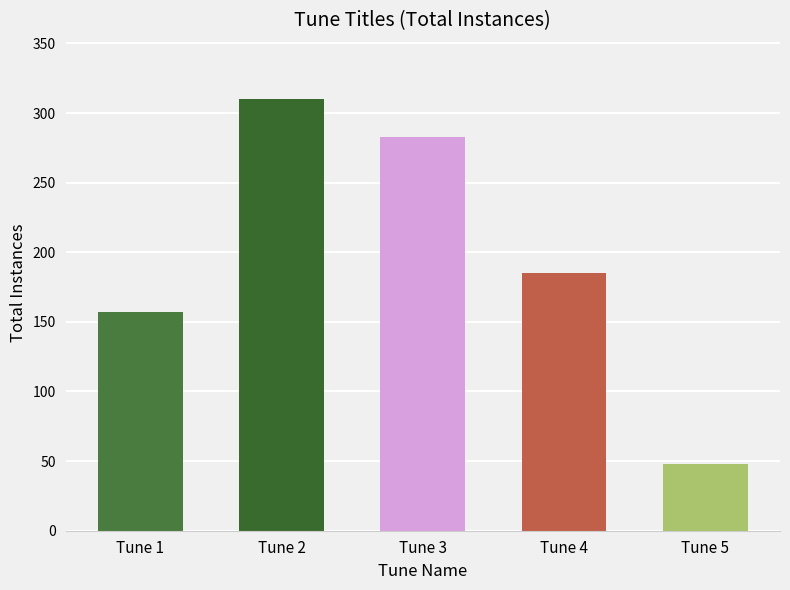

True or false: the data shows 185 at Tune 4.

True